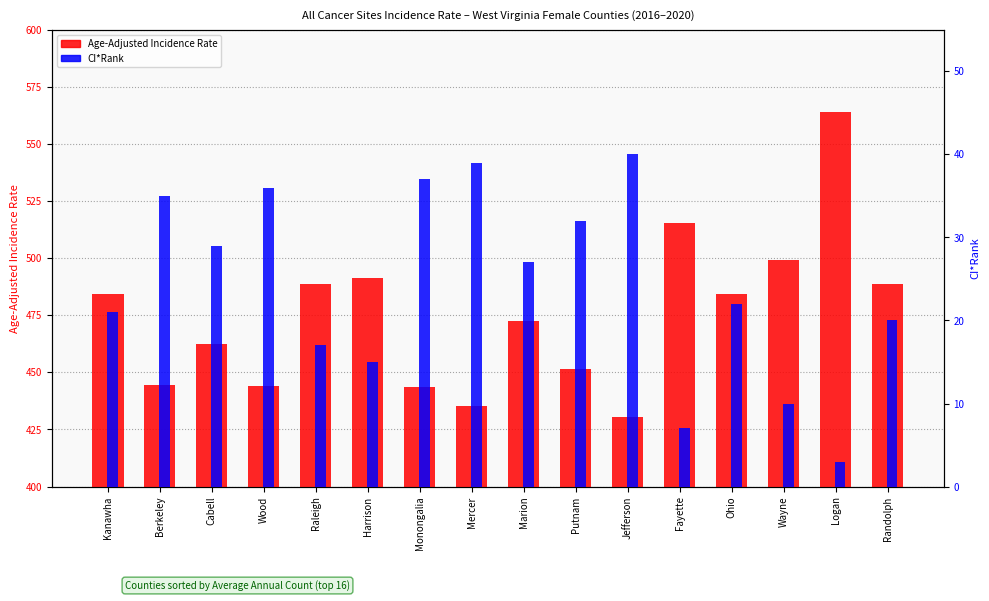

Which series has the largest total across all categories?

Age-Adjusted Incidence Rate